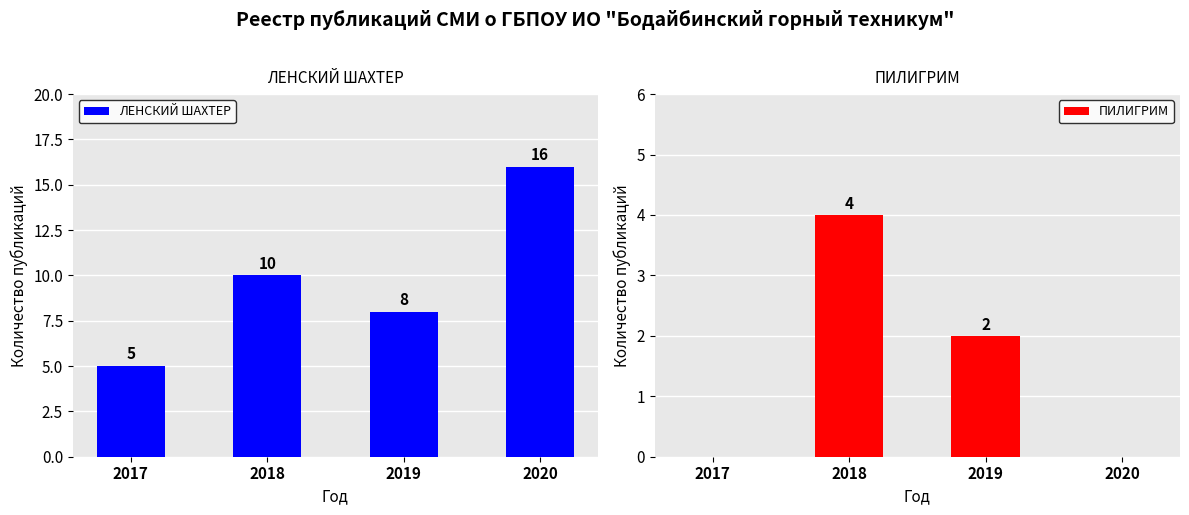

Which series has the largest total across all categories?

ЛЕНСКИЙ ШАХТЕР